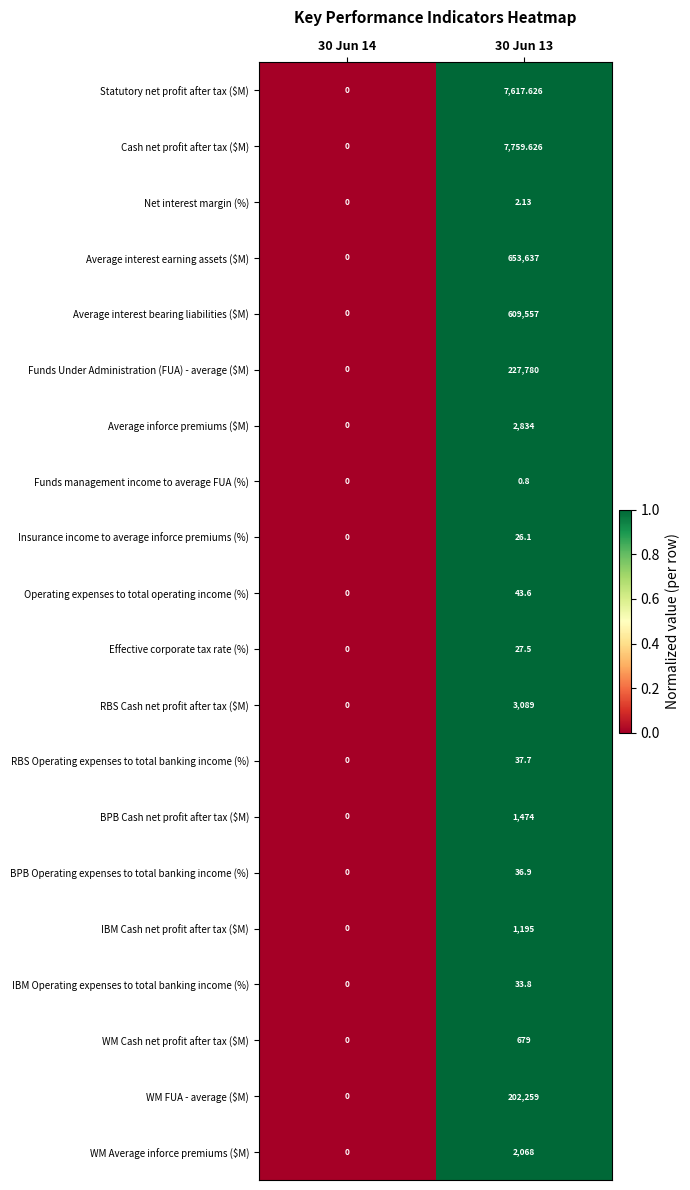

Which series has the widest spread of values?

Average interest earning assets ($M)